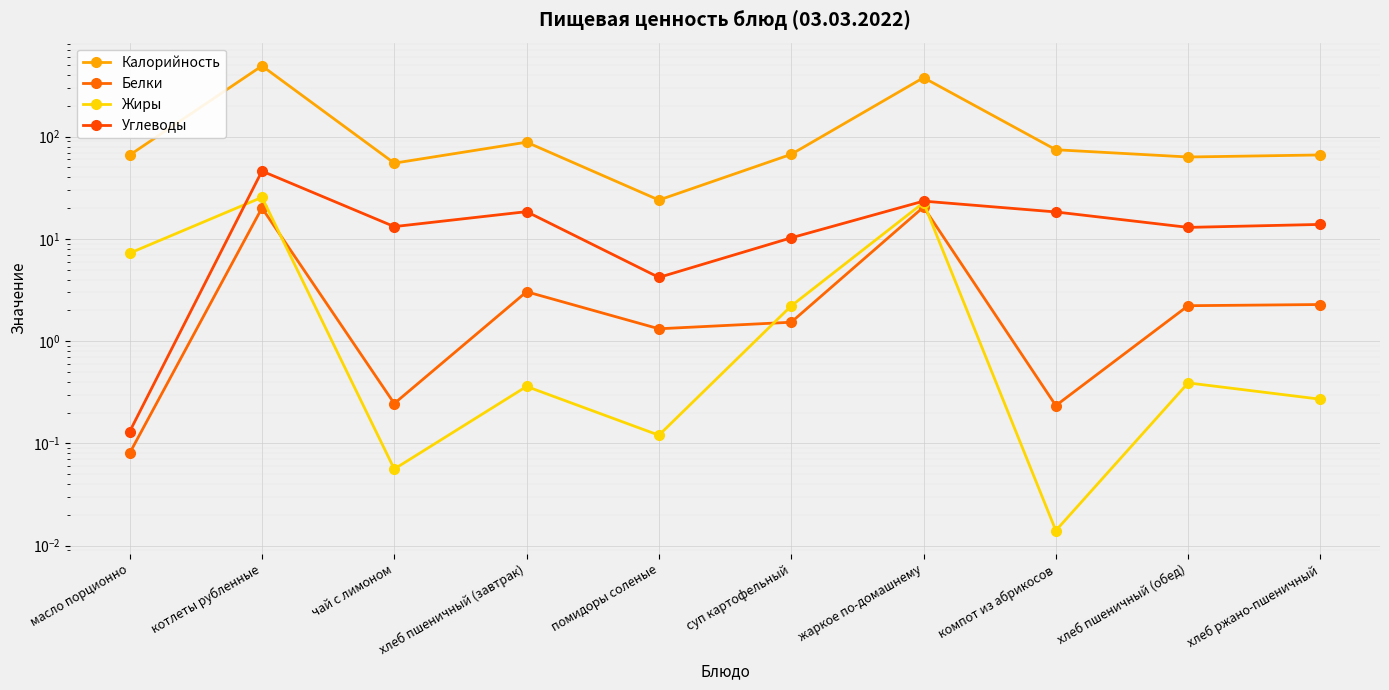

What is the sum of the Калорийность values at хлеб ржано-пшеничный and хлеб пшеничный (обед)?

129.6